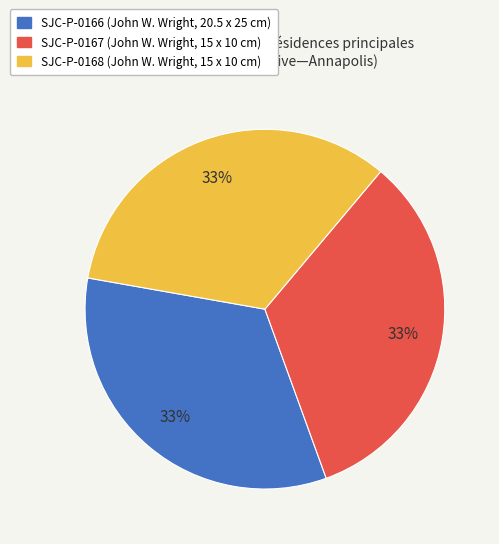

Does SJC-P-0167 account for over 50% of the chart?

No